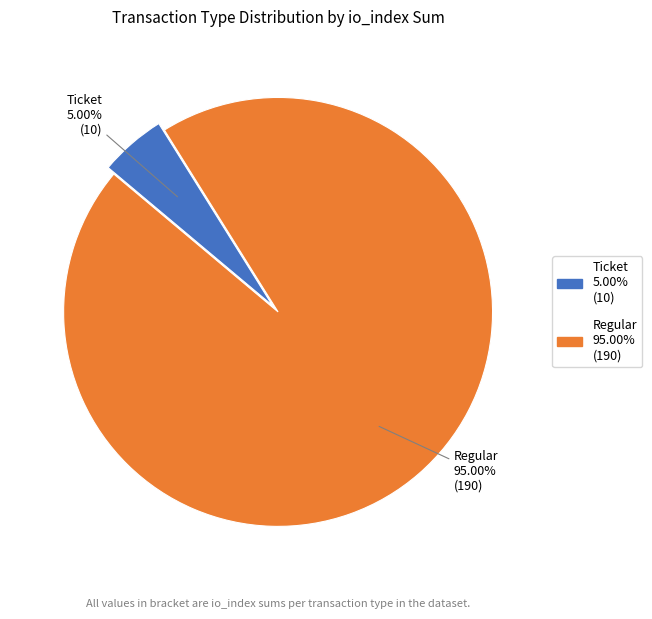

To the nearest percent, what is the average slice percentage?

50%